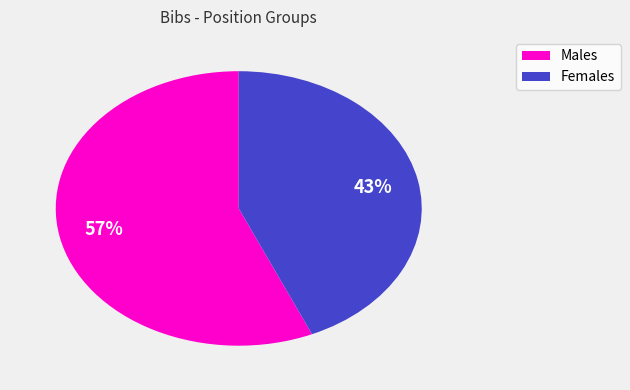

Rank the categories by value from lowest to highest.

Females, Males